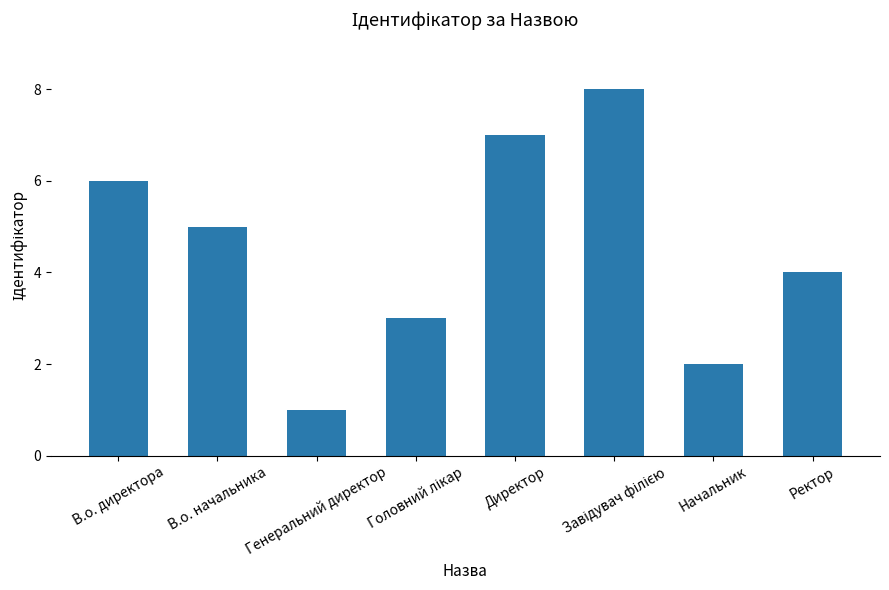

The chart shows a value of 2 at В.о. начальника. True or false?

False